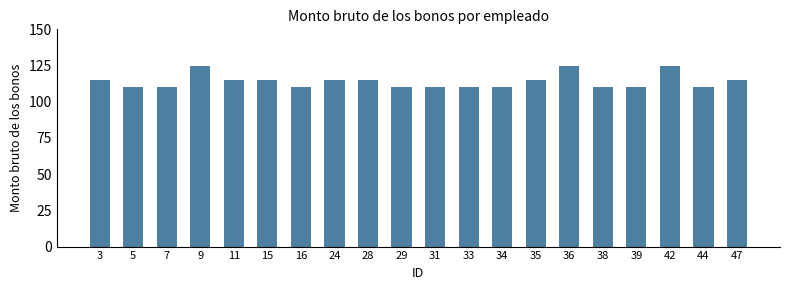

Count the number of categories in the chart.

20